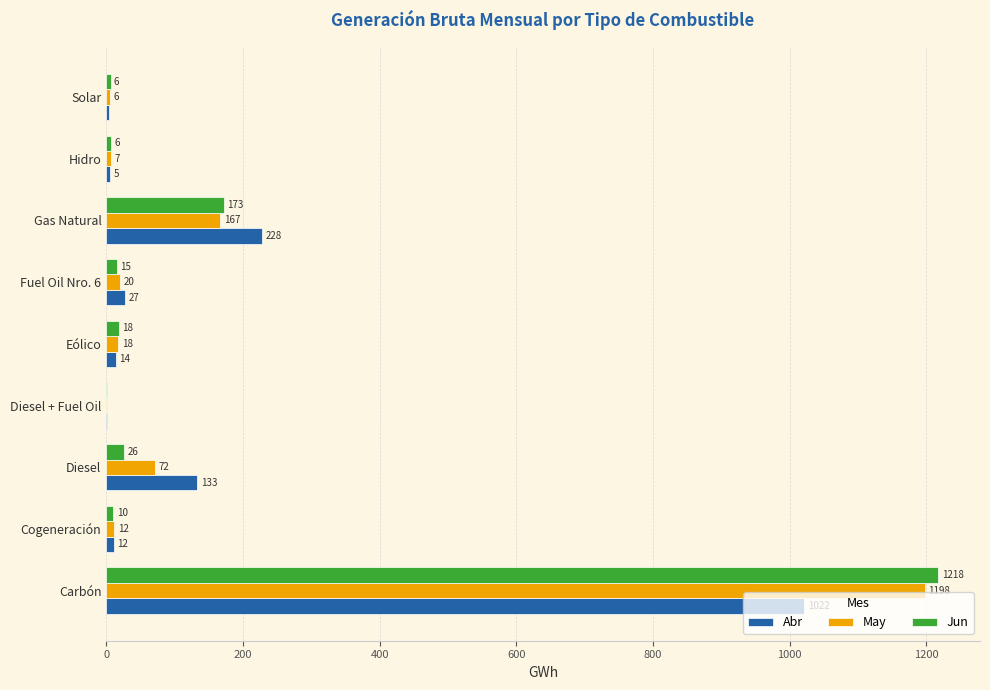

Which category has the highest value across all series?

Carbón